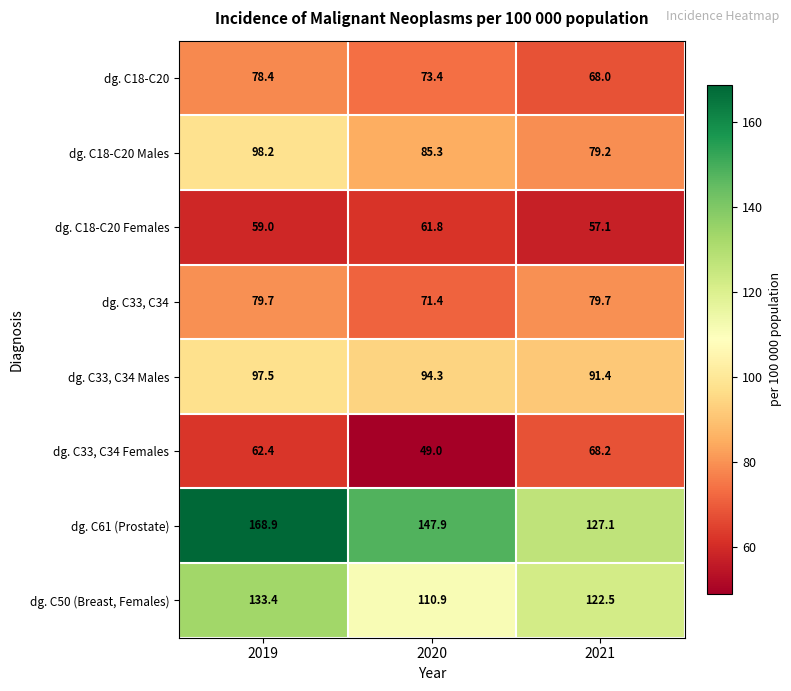

How many data points does each series have?

3